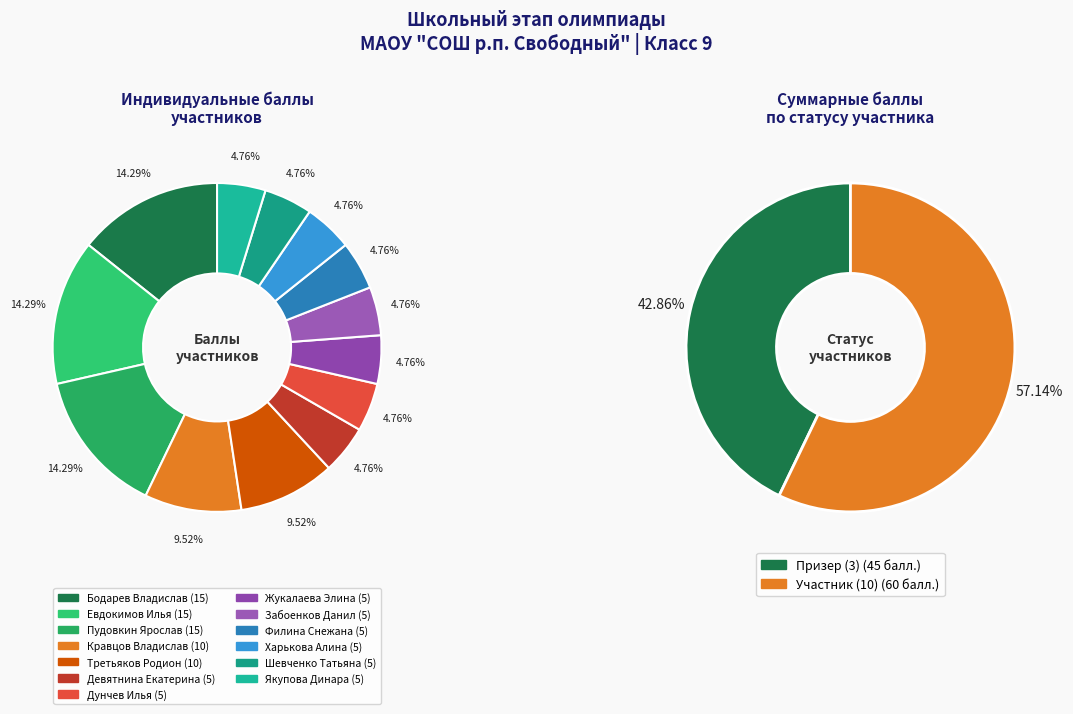

Which category has the smallest portion of the pie?

Девятнина Екатерина